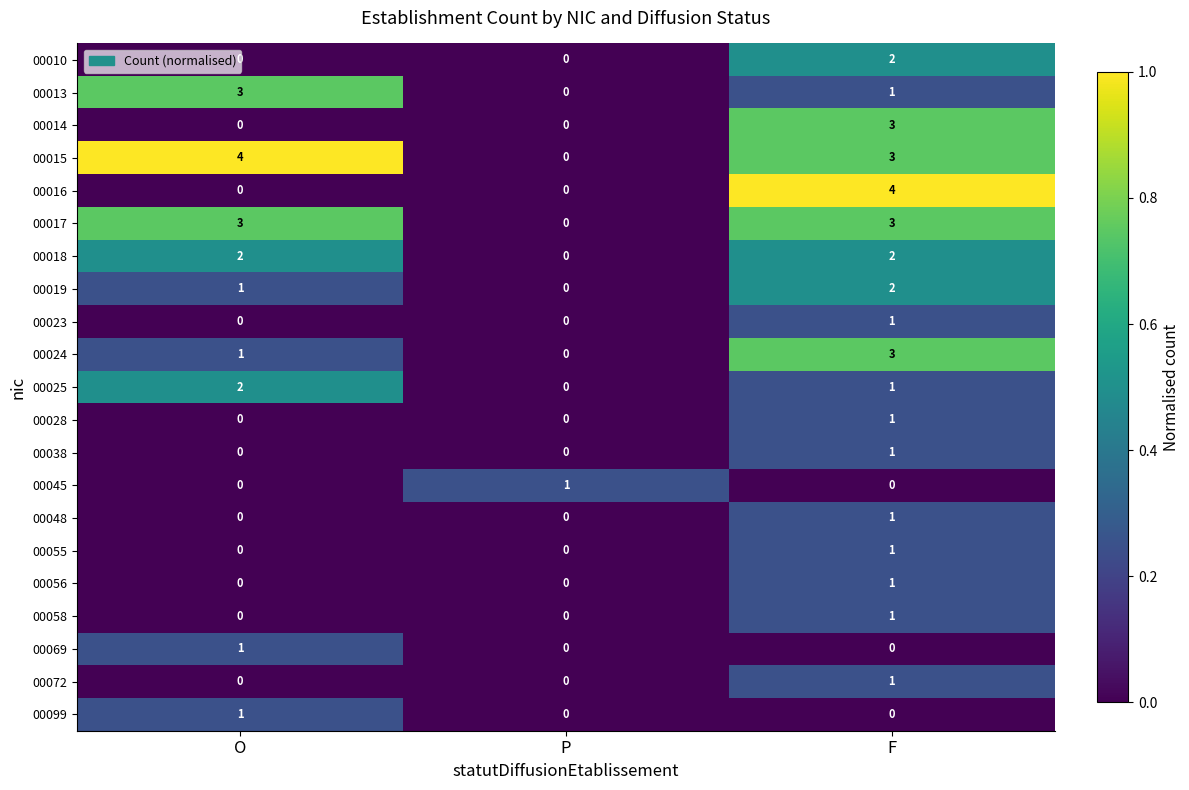

What is the sum of all 00019 values?

3